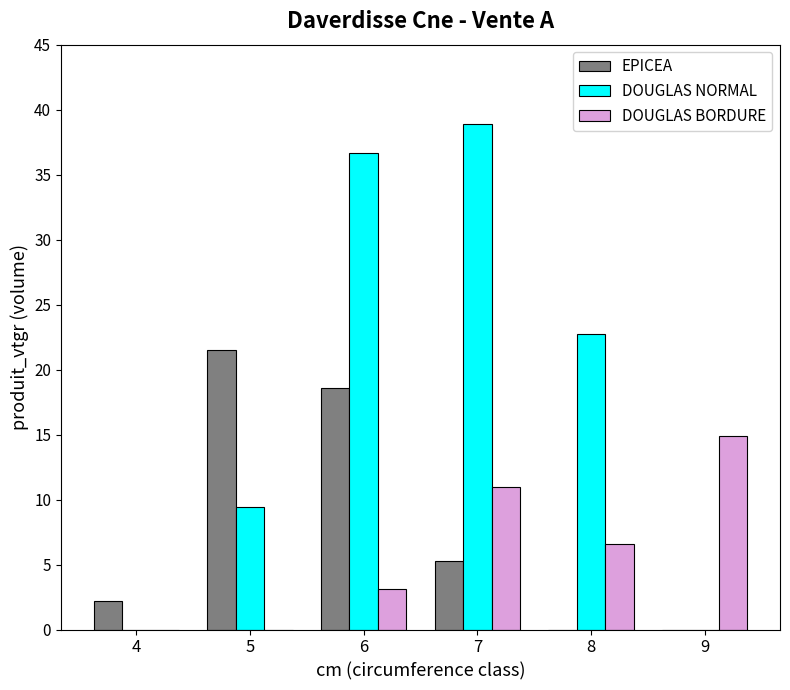

Which series changed the most between 6 and 7?

EPICEA